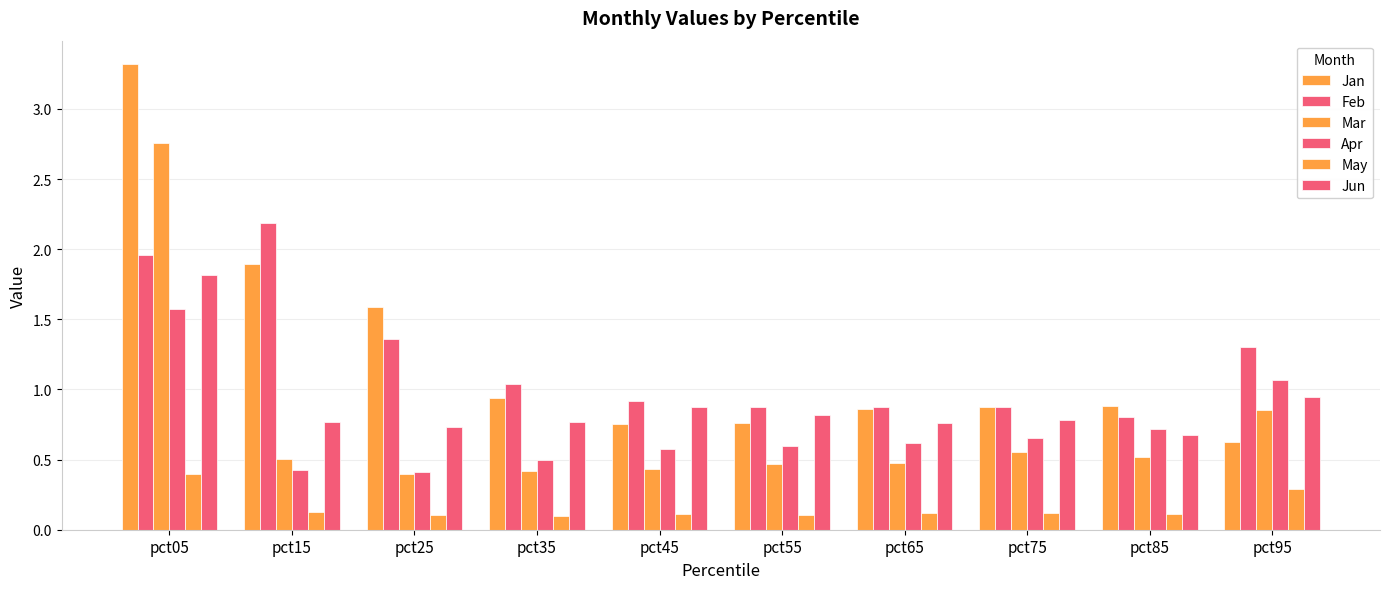

How many distinct data groups are displayed?

6